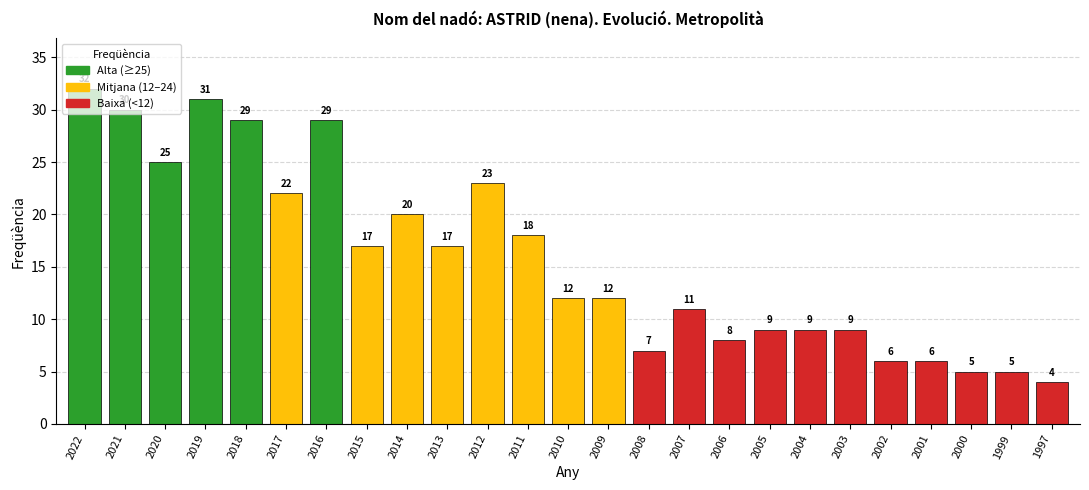

What is the value of the 2nd bar from the left?

30